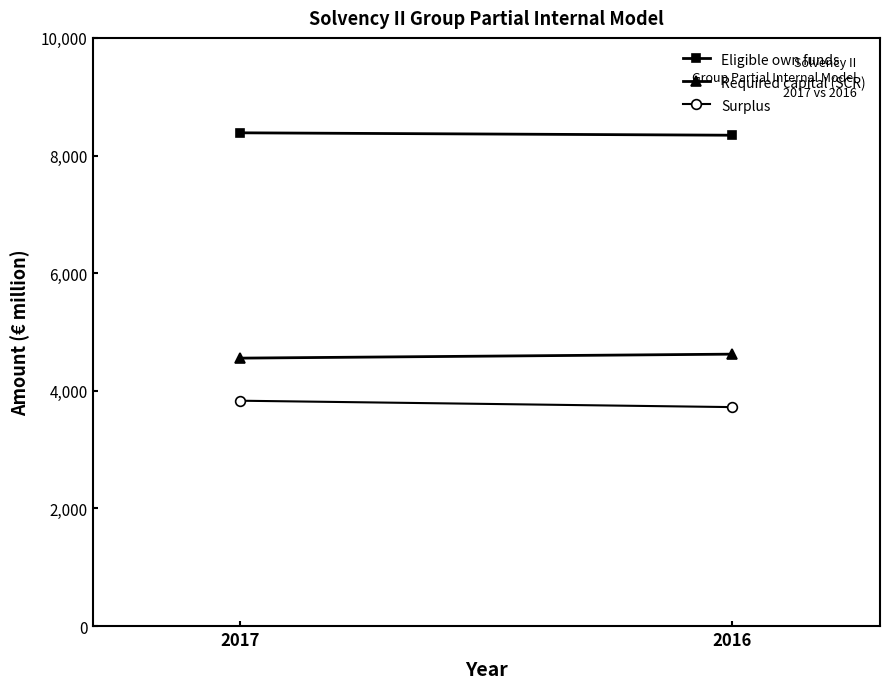

Reading left to right, transcribe all the data shown in this chart.

Eligible own funds: 8386.0	8345.0
Required capital (SCR): 4555.0	4622.7
Surplus: 3831.0	3722.3